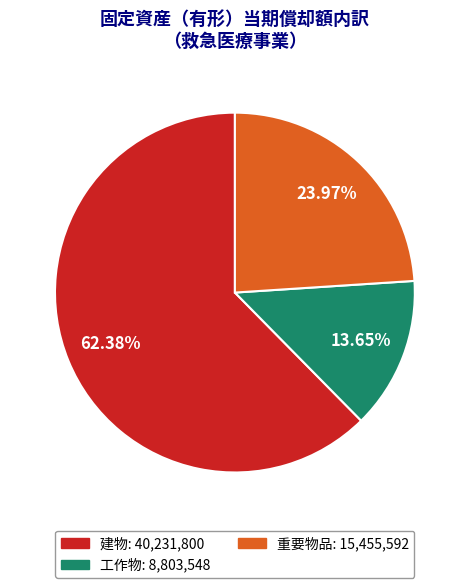

Is there a majority slice in this chart?

Yes